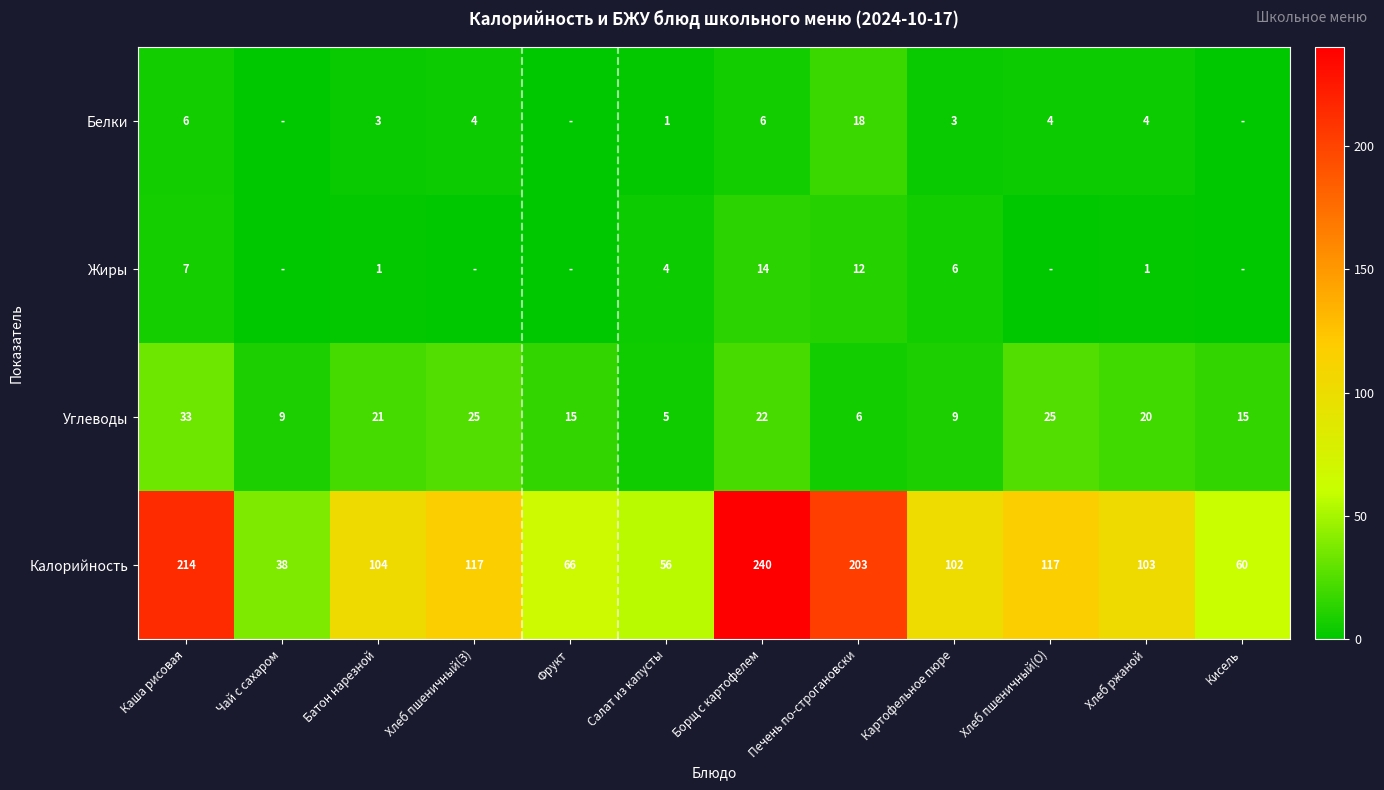

What is the spread (max minus min) of values at Картофельное пюре?

99